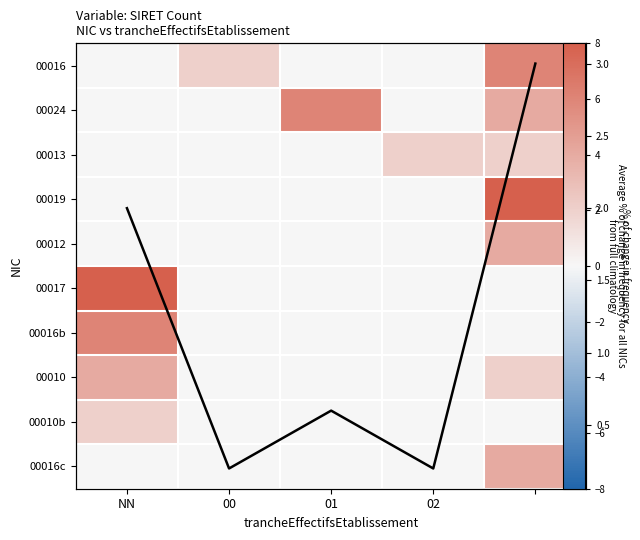

At which category does the chart reach its minimum across all series?

NN